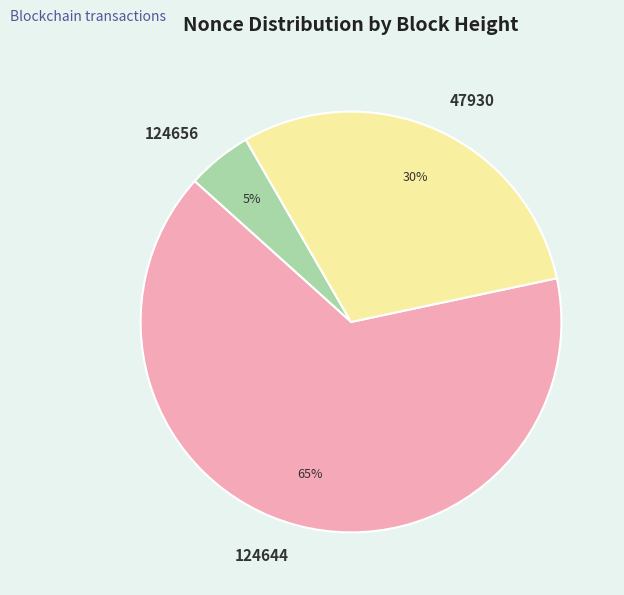

To the nearest percent, what is the average slice percentage?

33%